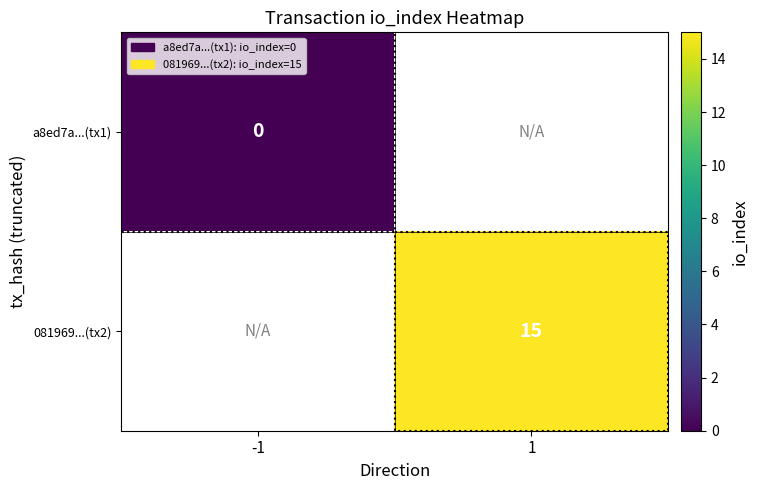

List the series in order of their overall mean, lowest first.

a8ed7a...(tx1), 081969...(tx2)